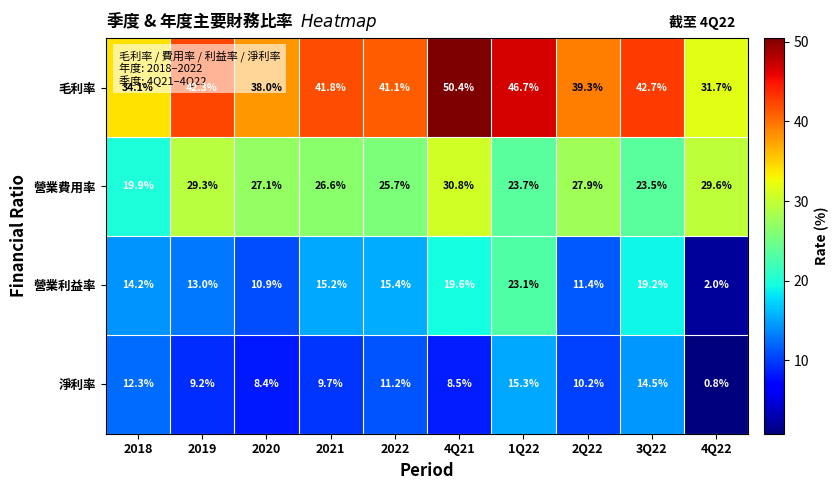

Which label corresponds to the smallest value in the chart?

4Q22